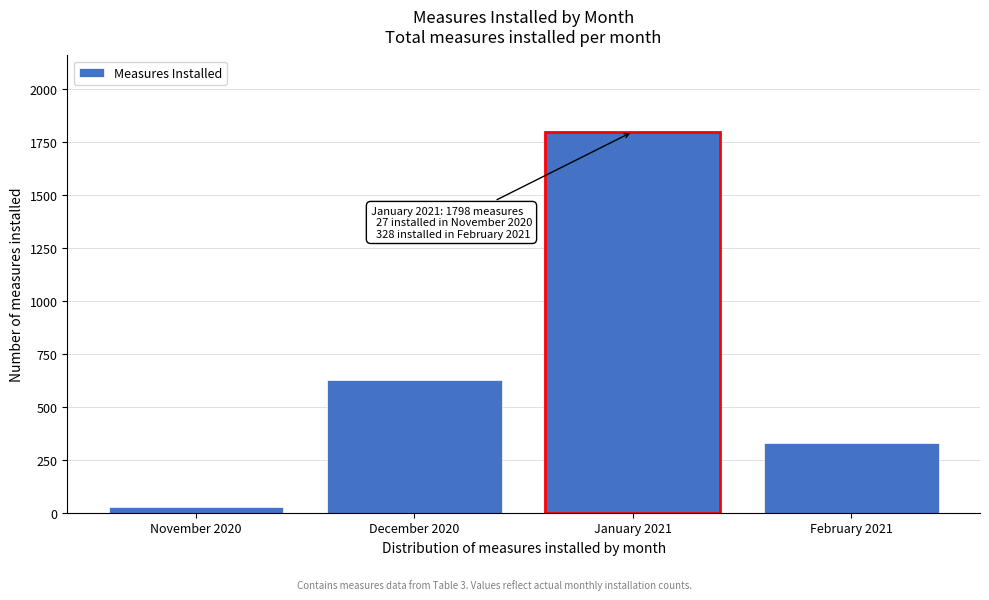

Reading left to right, what are all the values shown in this chart?

November 2020=27	December 2020=624	January 2021=1798	February 2021=328